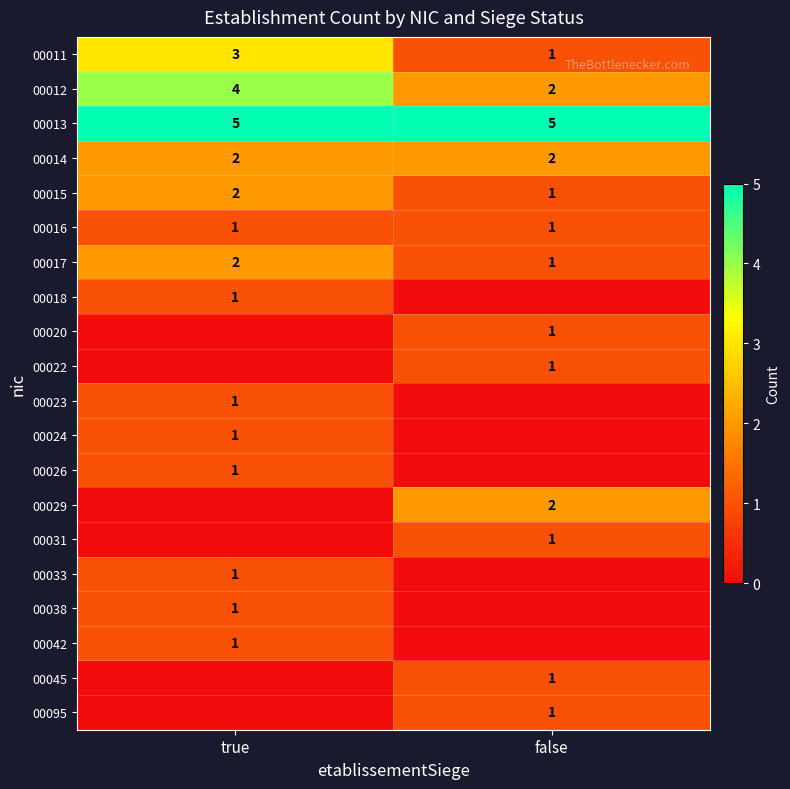

At how many categories does at least one series exceed 3?

2